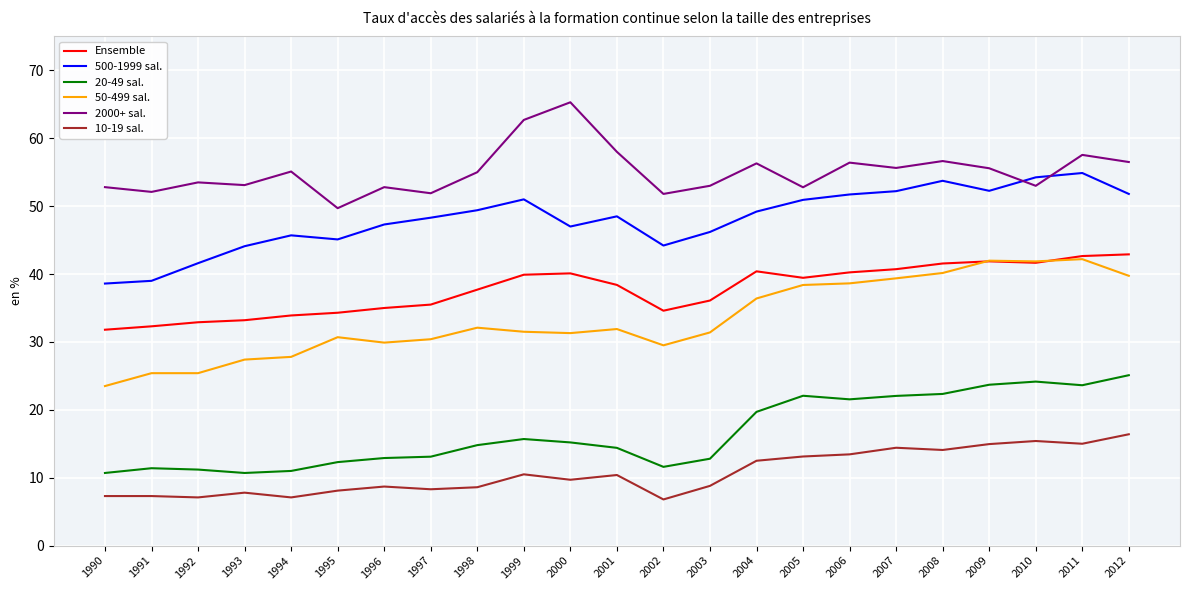

What is the difference between the 10-19 sal. values at 2001 and 2002?

3.6